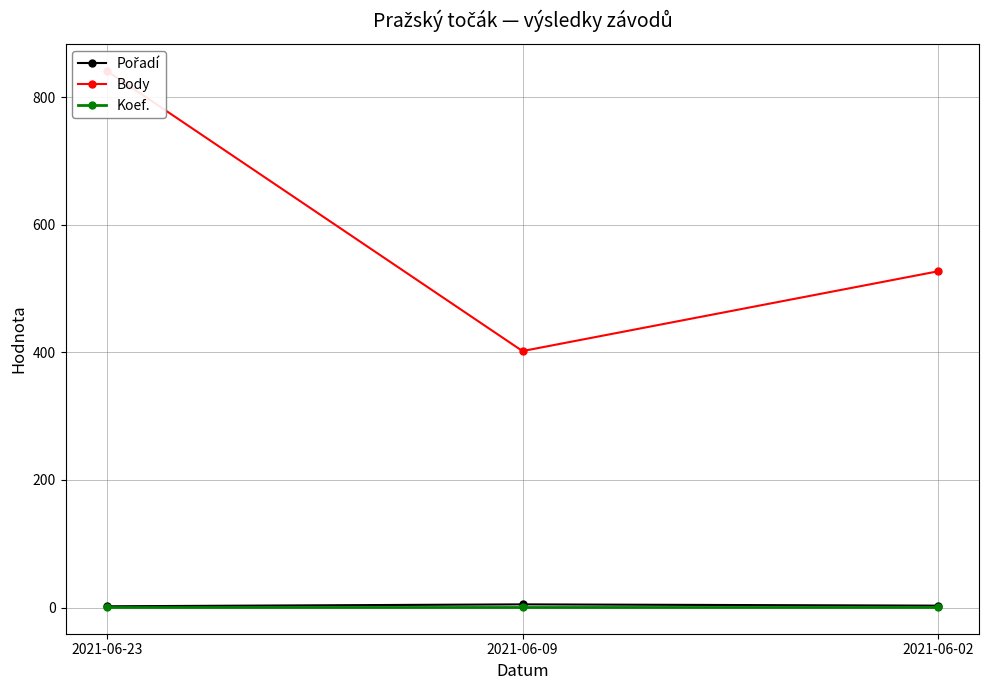

What is the value of the Pořadí point at the 3rd from the left?

3